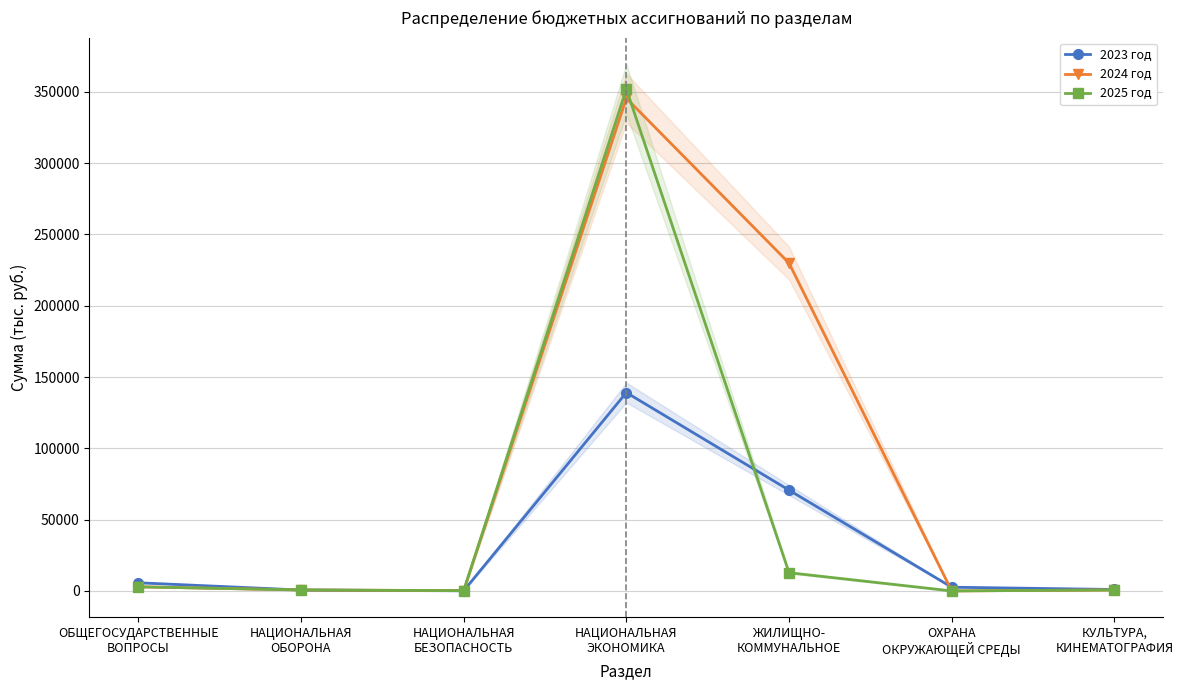

What is the difference between the maximum and minimum values in the 2024 год series?

345477.3